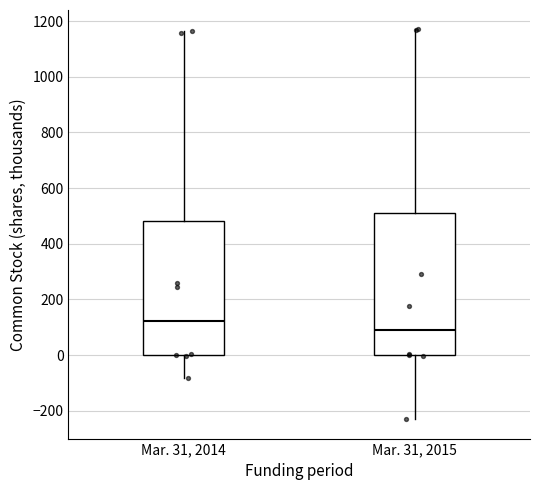

Which box's median line is the lowest?

Mar. 31, 2015